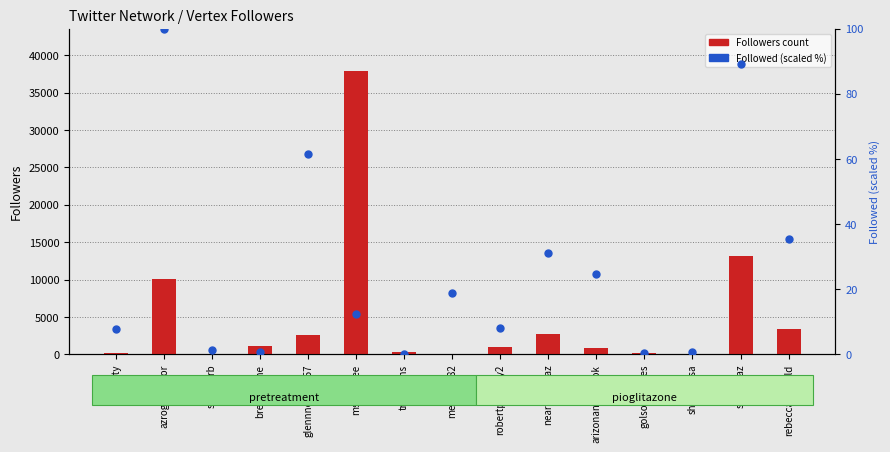

Reading left to right, extract all data points from this chart.

Followers: 238.0	10072.0	51.0	1122.0	2605.0	37853.0	383.0	104.0	1012.0	2706.0	801.0	230.0	11.0	13157.0	3335.0
Followed (scaled %): 7.9	100.0	1.4	0.7	61.4	12.5	0.2	18.9	8.2	31.0	24.6	0.6	0.8	89.2	35.5